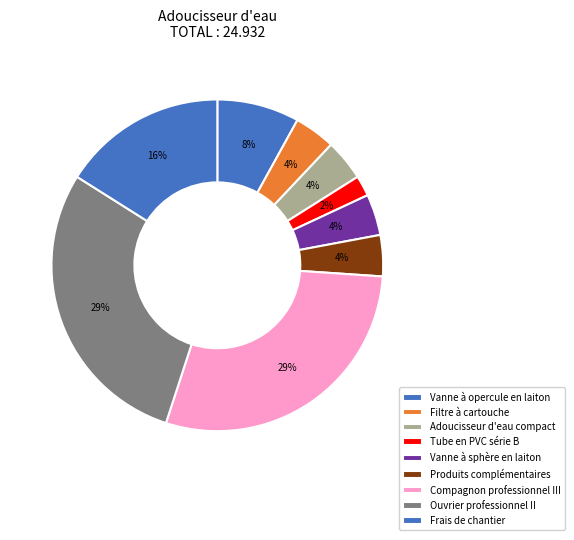

How many slices are in this pie chart?

9